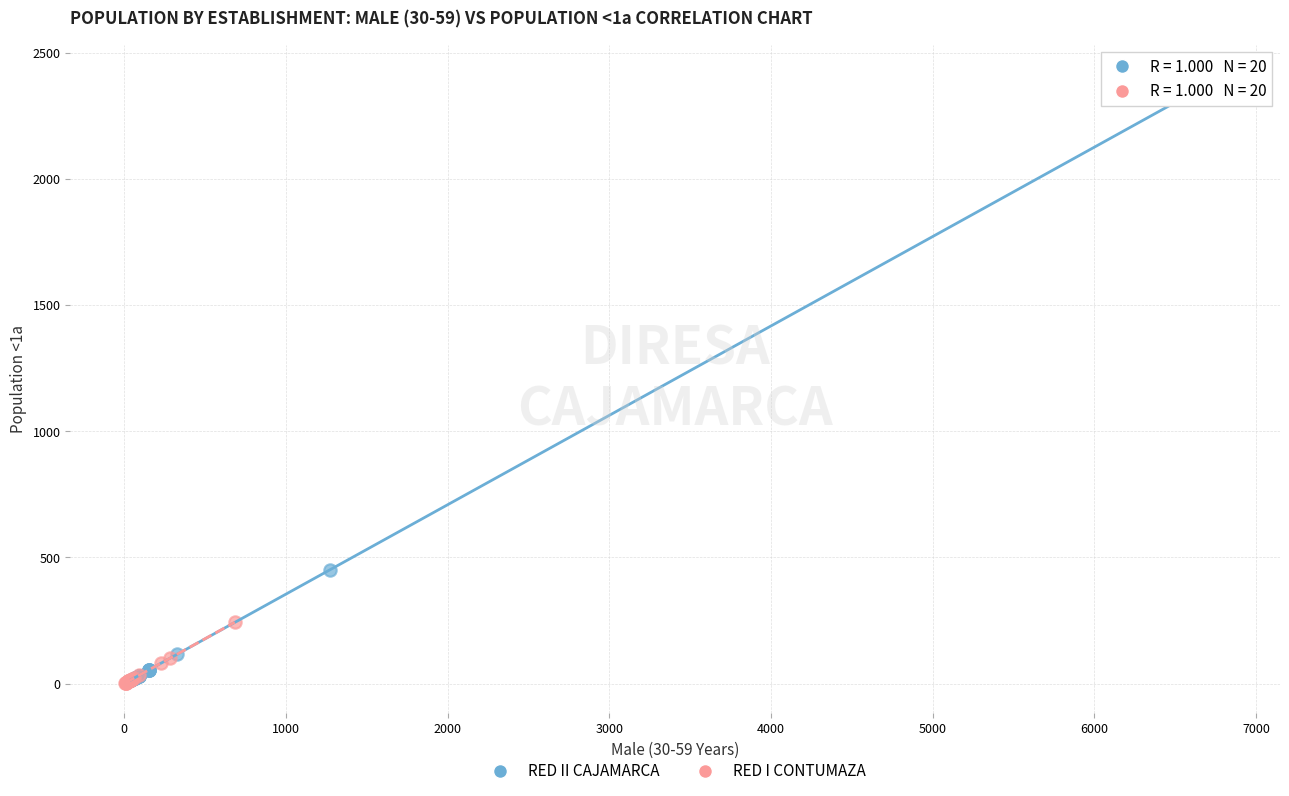

Which series contains the highest Y value?

RED II CAJAMARCA